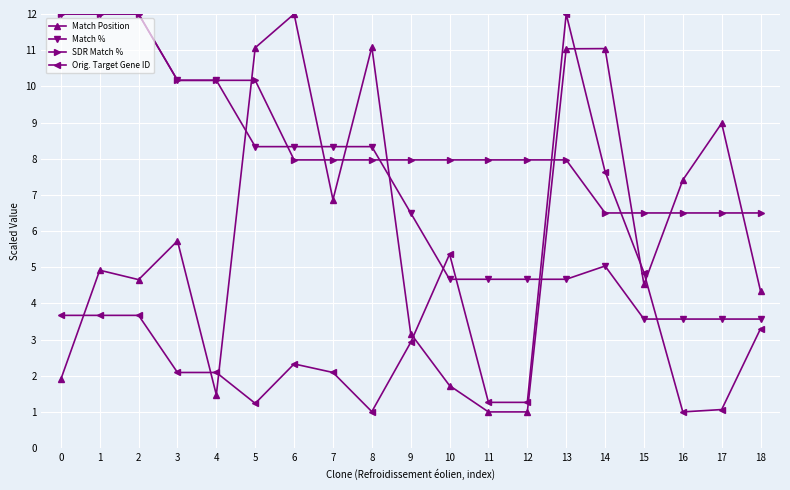

What is the greatest value displayed?

12.0